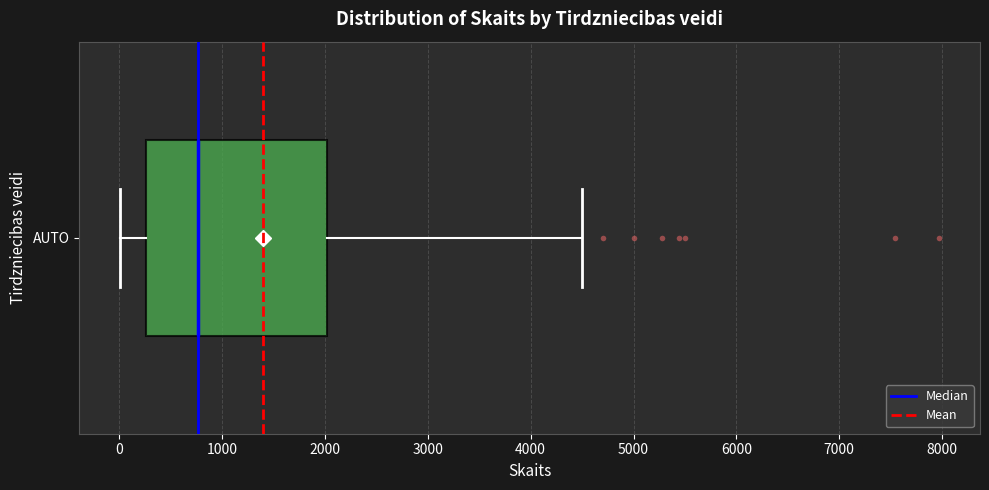

Transcribe this box plot: give where the median line is, the range the box spans, and where the two whiskers end, as read against the x-axis. The values are not printed on the chart, so give them approximately, as read against the axis.

median 800, box 300 to 2000, whiskers 0 to 4500